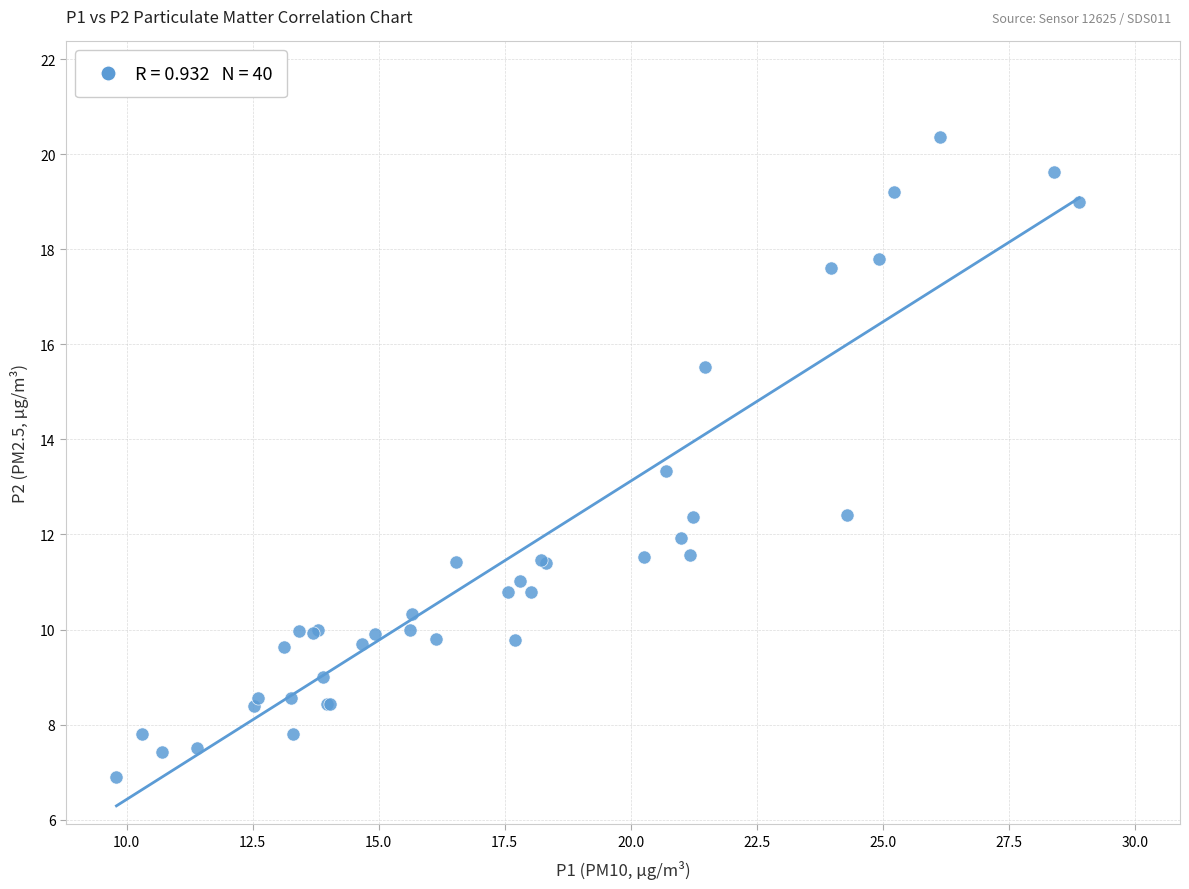

What Y value in the scatter plot is closest to 13?

13.3